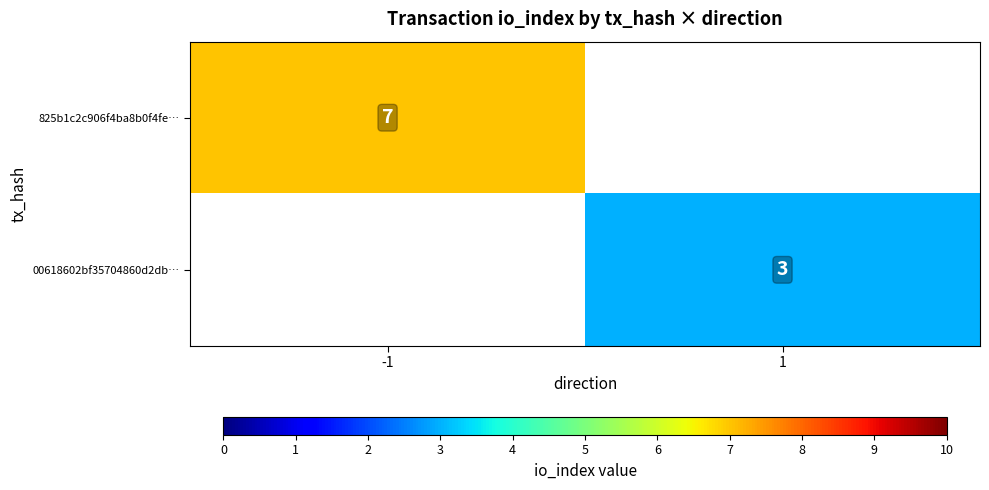

At which category does the chart reach its peak across all series?

-1